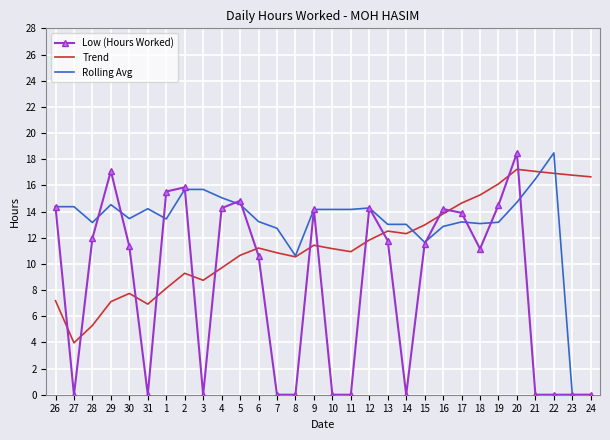

What is the difference between the Low (Hours Worked) values at 12 and 14?

14.3